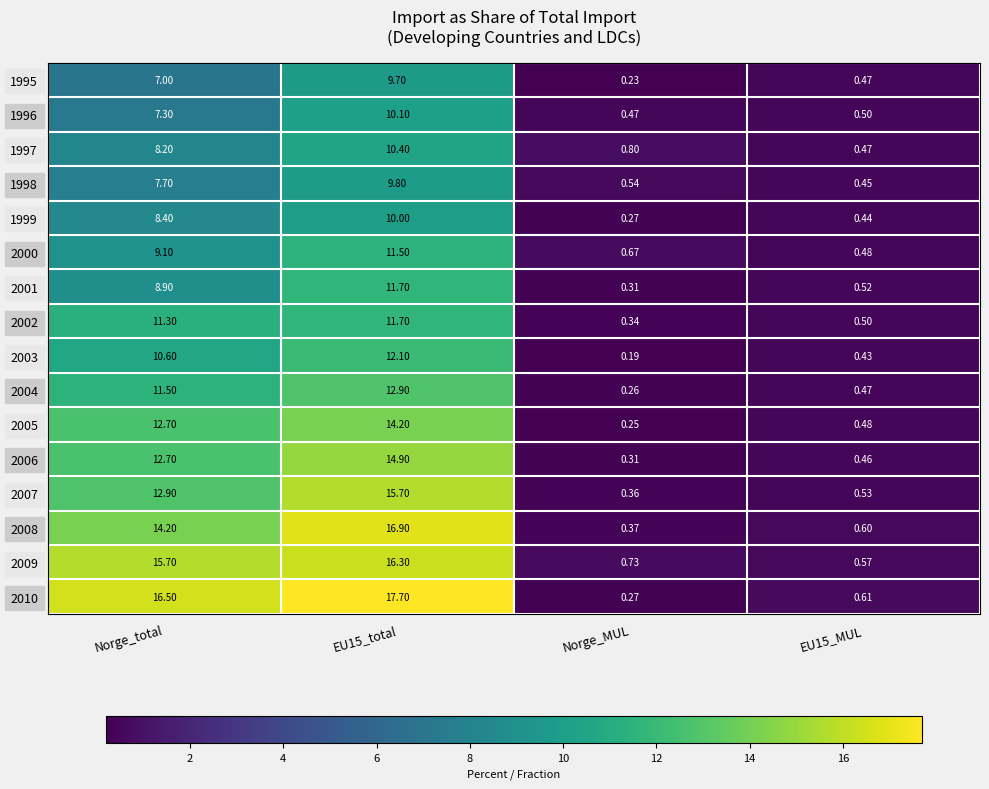

Is the value of 2008 at EU15_total greater than the value of 2003 at Norge_total?

Yes